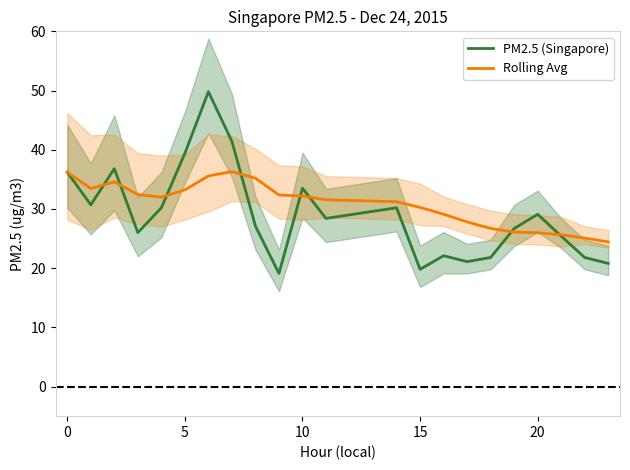

What is the spread (max minus min) of values at 15?

1.8